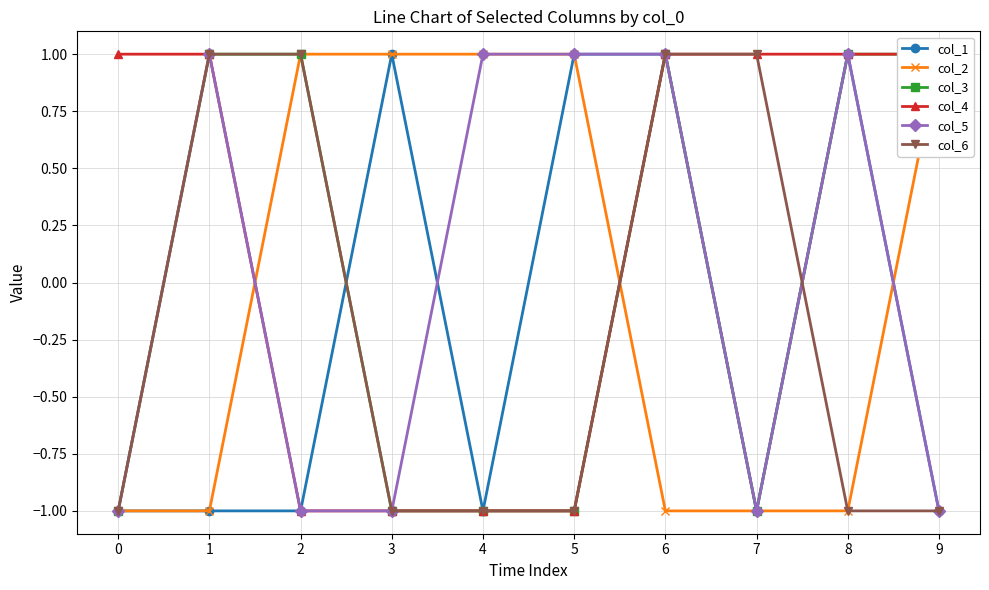

Which has a higher value, 8 or 6?

8